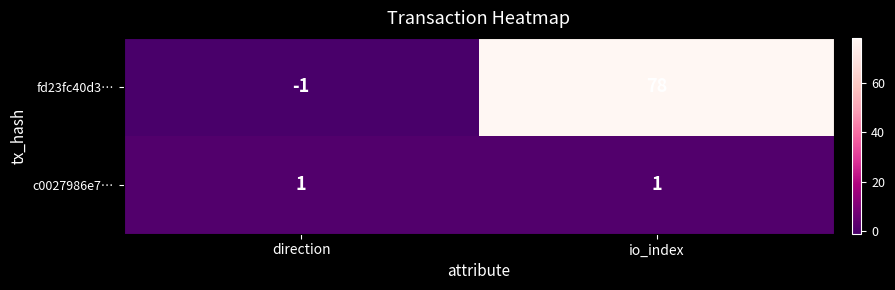

At which category is the sum across all series the highest?

io_index